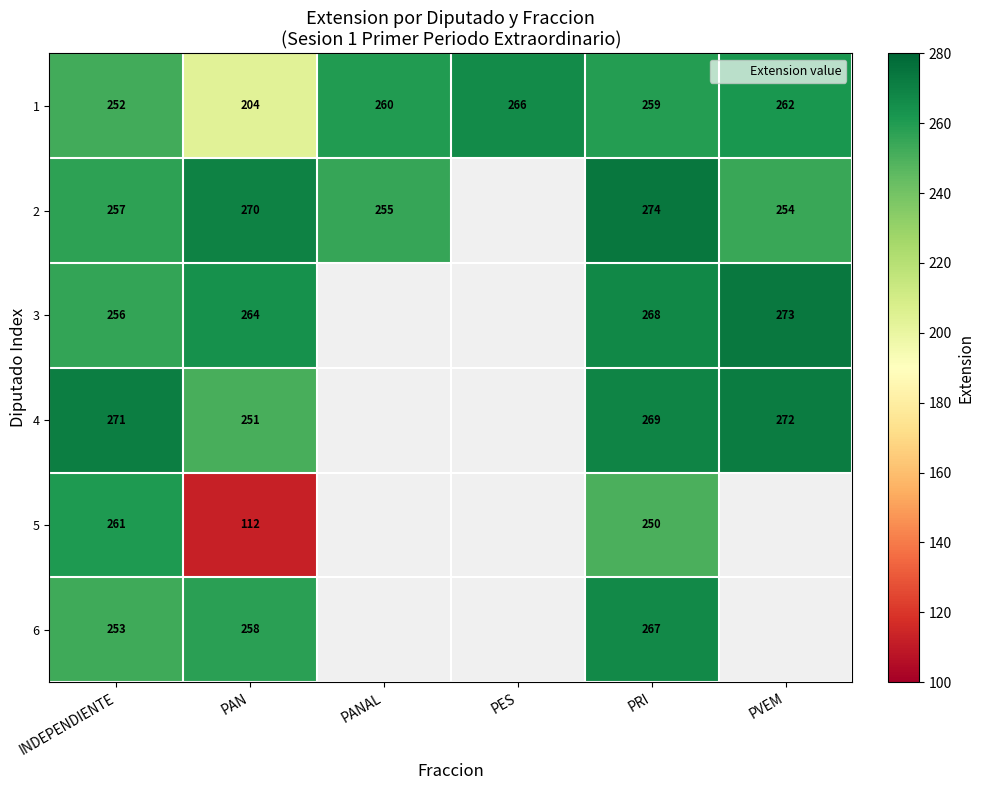

Rank the series at INDEPENDIENTE from lowest to highest value.

1, 6, 3, 2, 5, 4